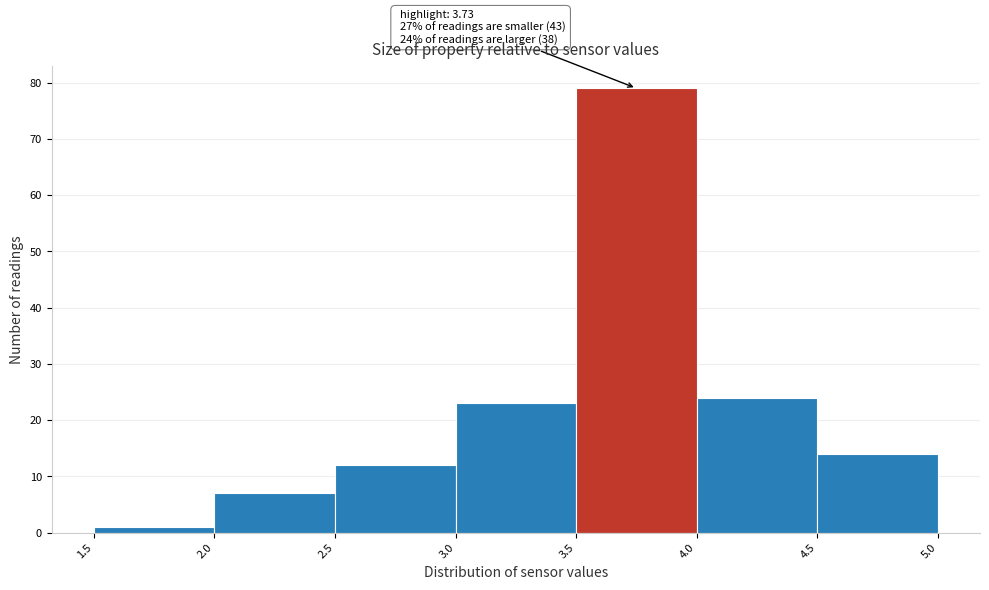

Which range on the x-axis has the tallest bar?

3.5 to 4.0